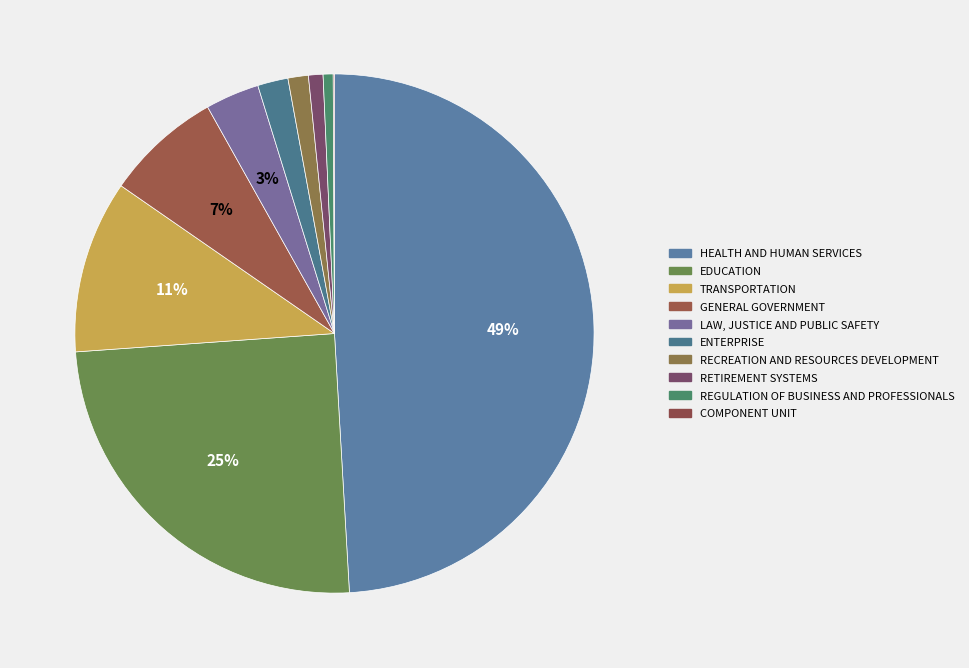

What is the smallest slice in the pie chart?

COMPONENT UNIT